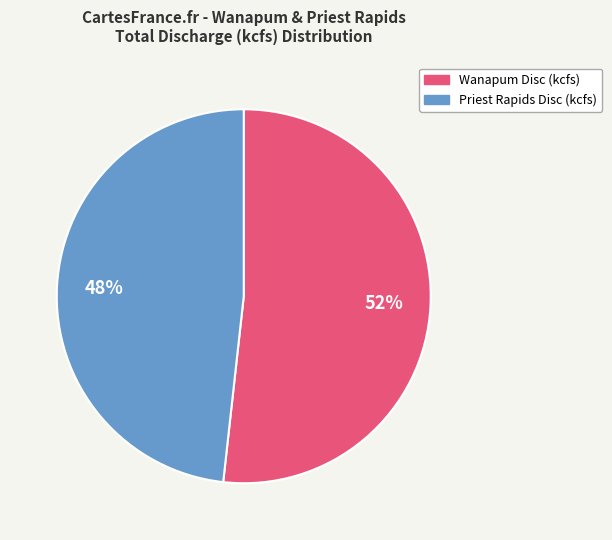

Does any single category account for the majority?

Yes